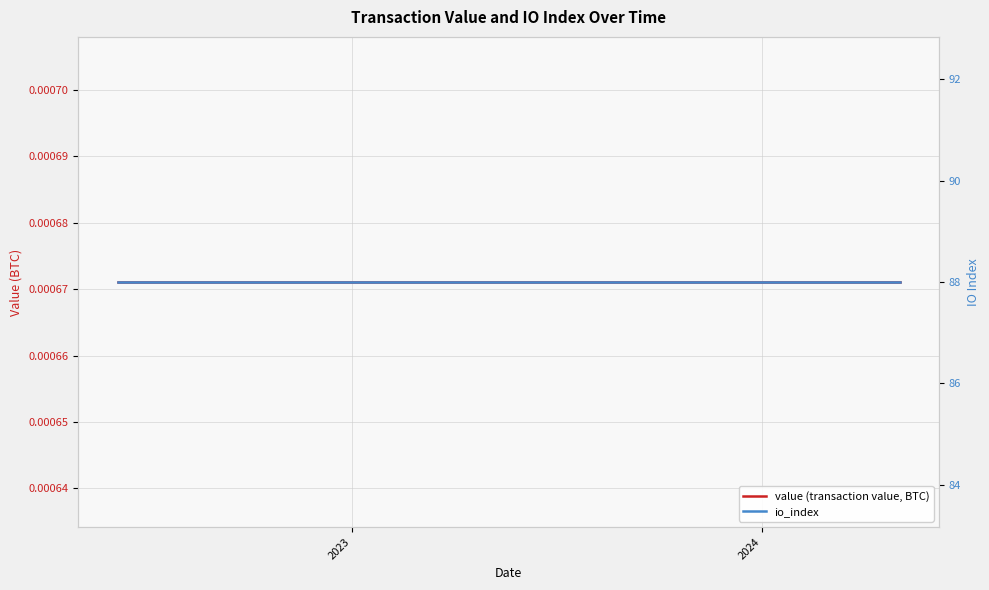

Is the value of io_index at 5 greater than the value of value (transaction value, BTC) at 9?

Yes